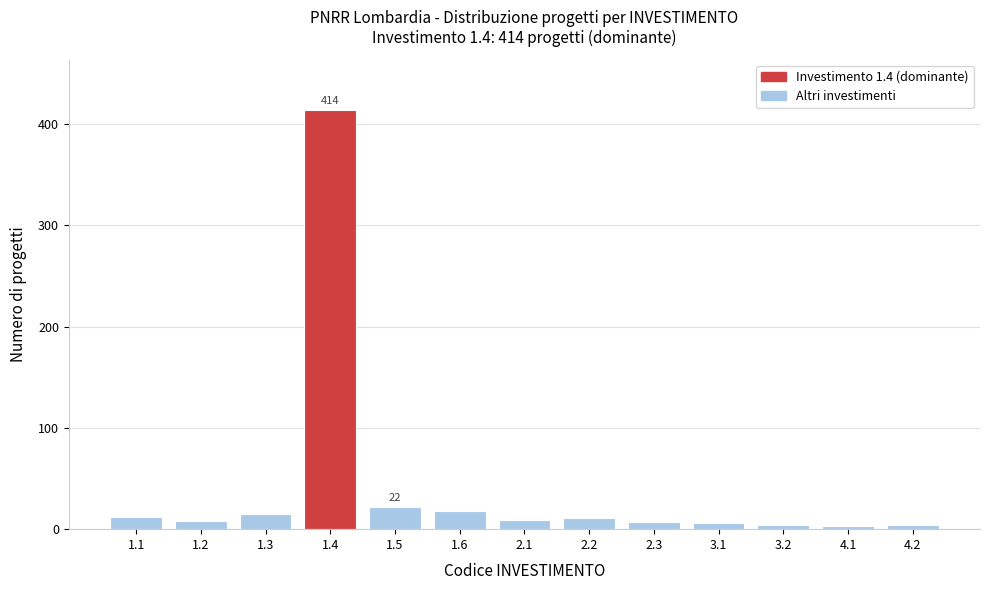

What is the difference between the second highest and minimum values?

19